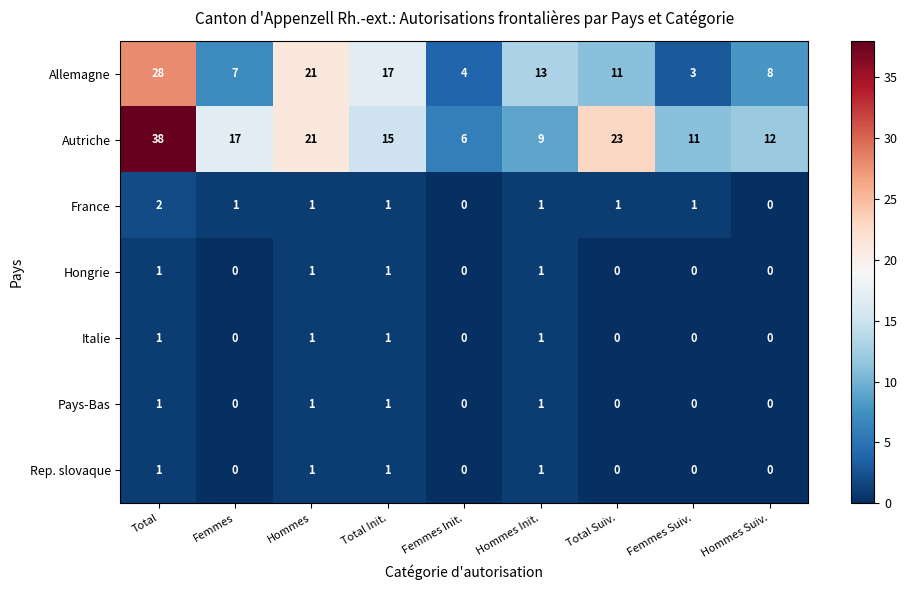

What is the sum of all Italie values?

4